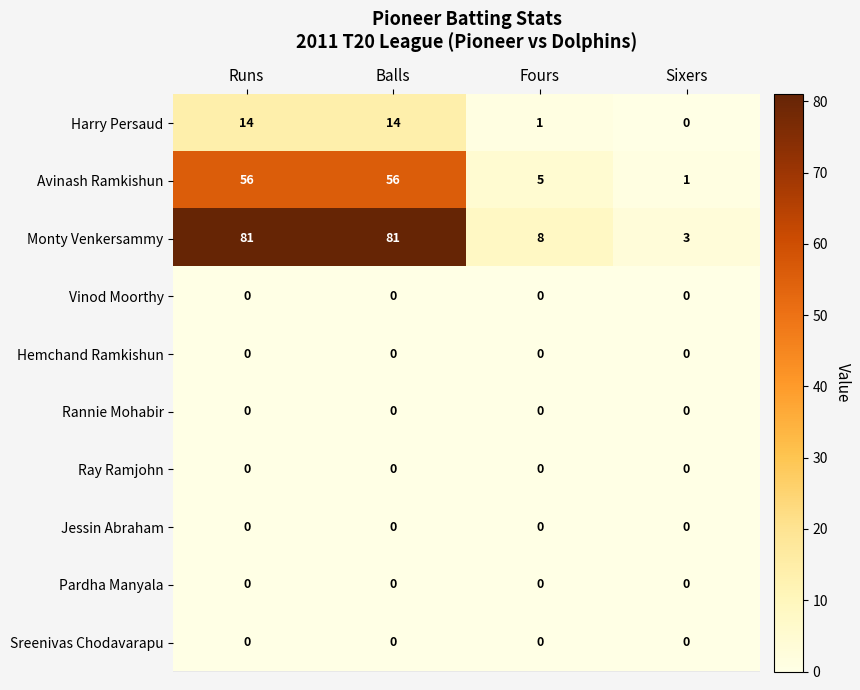

Which series has the widest spread of values?

Monty Venkersammy